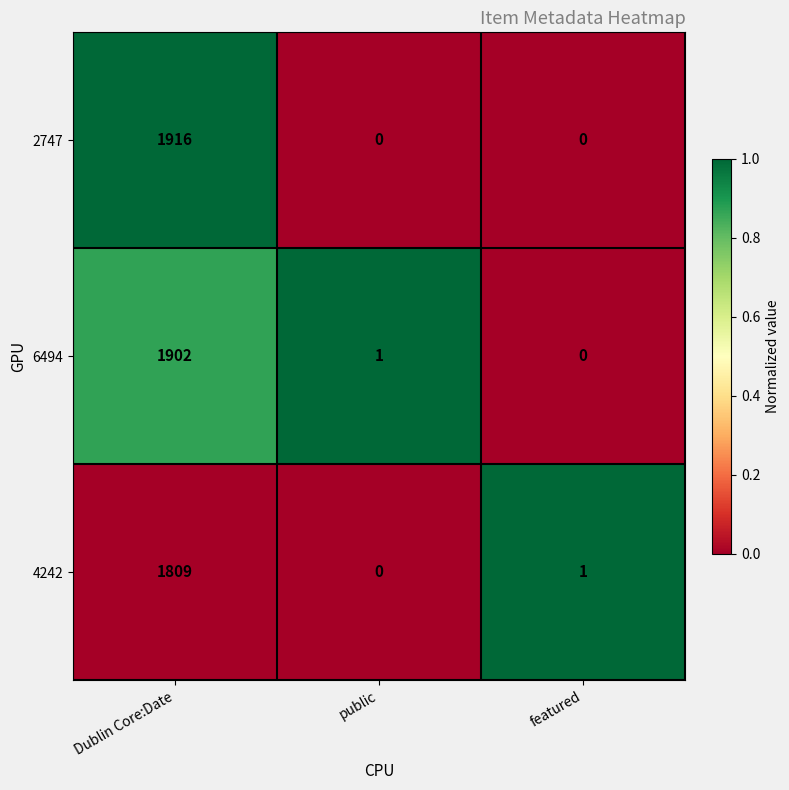

What is the average value of the 2747 series?

639